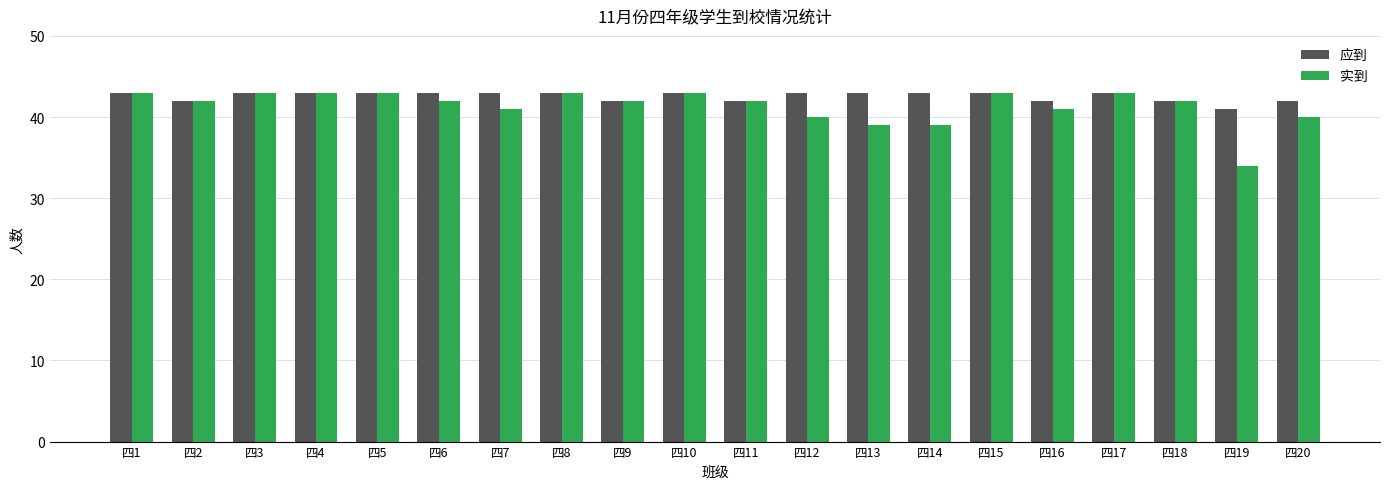

Rank the series at 四7 from highest to lowest value.

应到, 实到